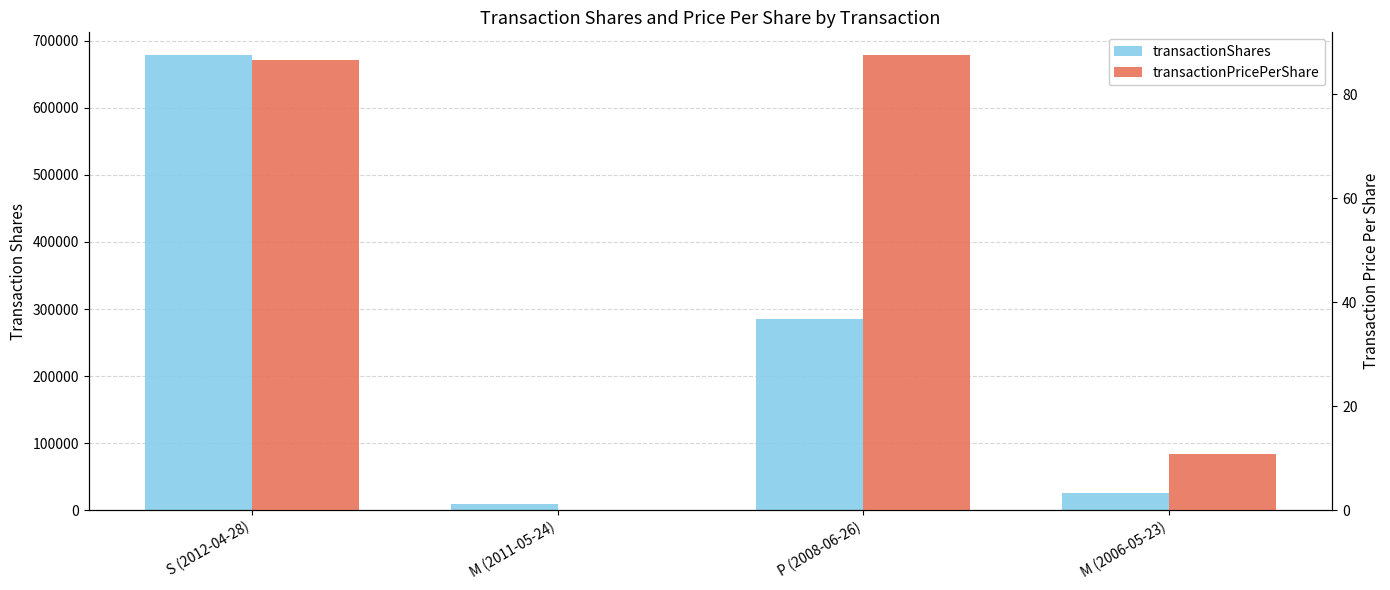

Which series has the largest total across all categories?

transactionShares